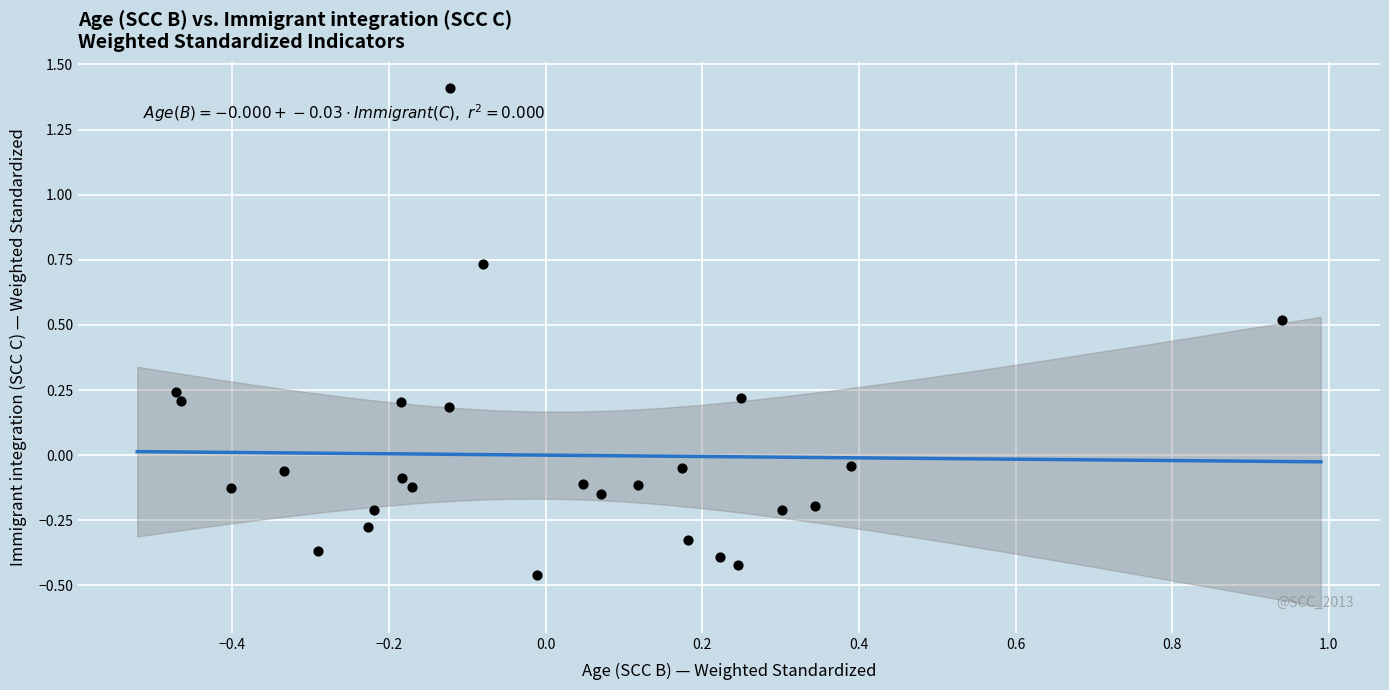

What is the range of X values (max minus min)?

1.4